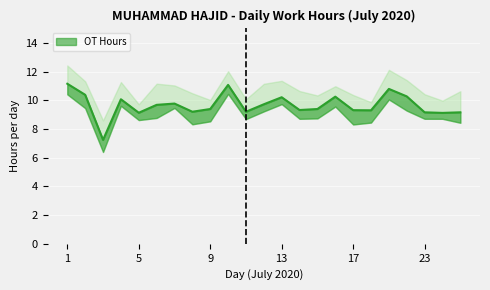

What is the sum of the values at 11 and 8?

18.4